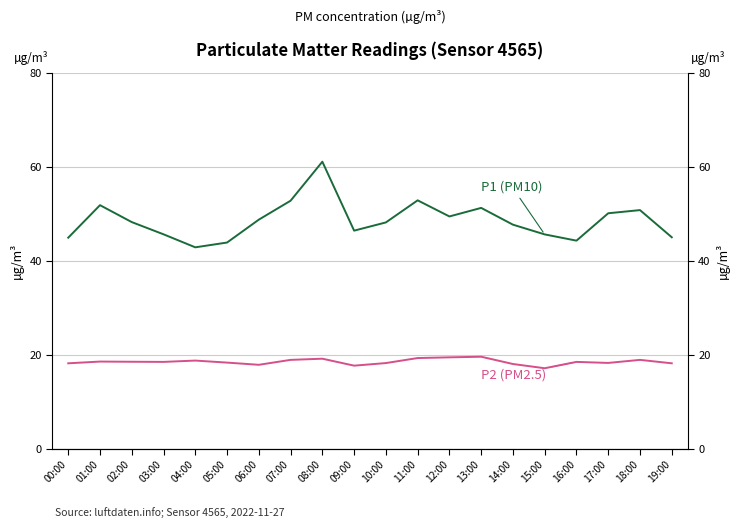

In P2 (PM2.5), how many points are lower than both neighbors (excluding endpoints)?

5